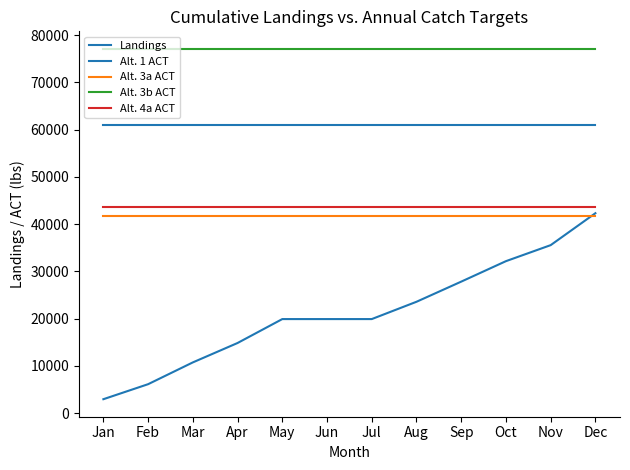

Does the chart have visible grid lines?

No